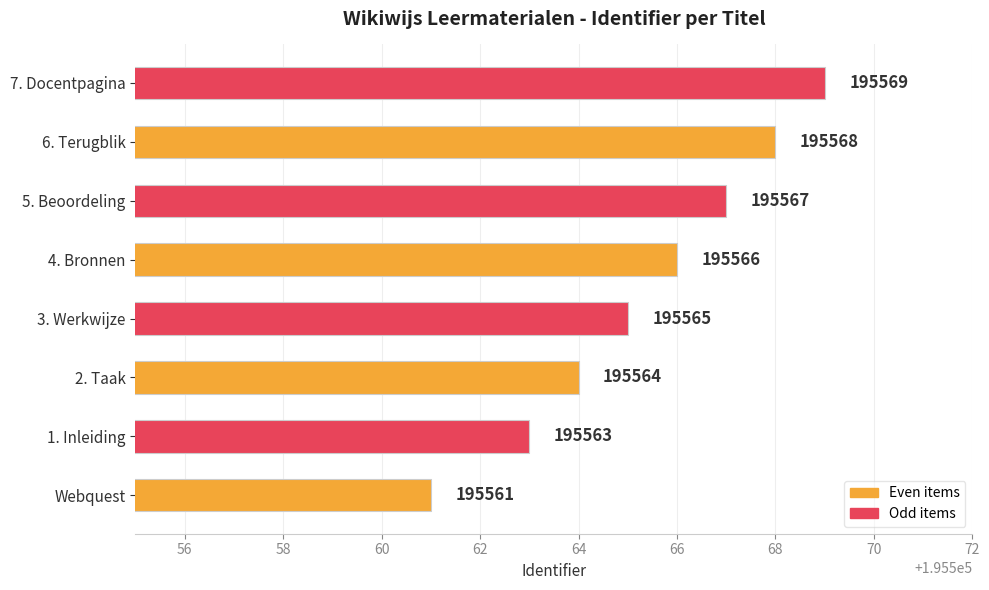

What is the greatest value displayed?

195569